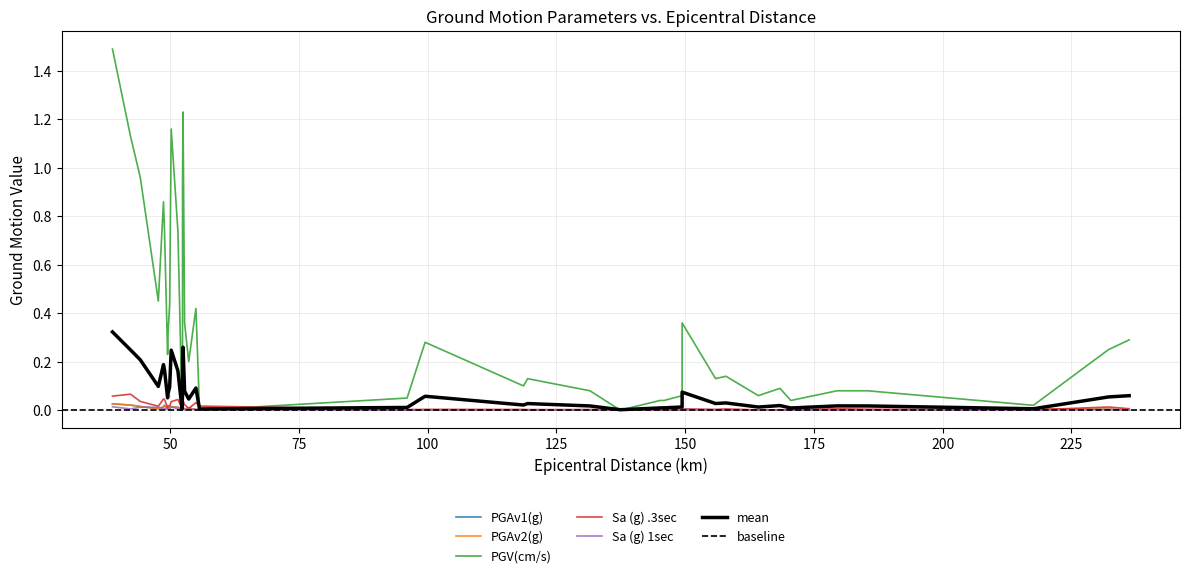

Reading left to right, extract all data points from this chart.

PGAv1(g): 0.0	0.0	0.0	0.0	0.0	0.0	0.0	0.0	0.0	0.0	0.0	0.0	0.0	0.0	0.0	0.0	0.0	0.0	0.0	0.0	0.0	0.0	0.0	0.0	0.0	0.0	0.0	0.0	0.0	0.0	0.0	0.0	0.0	0.0	0.0	0.0	0.0	0.0	0.0
PGAv2(g): 0.0	0.0	0.0	0.0	0.0	0.0	0.0	0.0	0.0	0.0	0.0	0.0	0.0	0.0	0.0	0.0	0.0	0.0	0.0	0.0	0.0	0.0	0.0	0.0	0.0	0.0	0.0	0.0	0.0	0.0	0.0	0.0	0.0	0.0	0.0	0.0	0.0	0.0	0.0
PGV(cm/s): 1.5	1.1	1.0	0.5	0.9	0.7	0.2	0.3	0.4	1.2	0.7	0.0	0.3	0.9	1.2	0.4	0.2	0.4	0.0	0.1	0.3	0.1	0.1	0.1	0.0	0.0	0.0	0.1	0.4	0.1	0.1	0.1	0.1	0.0	0.1	0.1	0.0	0.2	0.3
Sa (g) .3sec: 0.1	0.1	0.0	0.0	0.0	0.0	0.0	0.0	0.0	0.0	0.0	0.0	0.0	0.0	0.0	0.0	0.0	0.0	0.0	0.0	0.0	0.0	0.0	0.0	0.0	0.0	0.0	0.0	0.0	0.0	0.0	0.0	0.0	0.0	0.0	0.0	0.0	0.0	0.0
Sa (g) 1sec: 0.0	0.0	0.0	0.0	0.0	0.0	0.0	0.0	0.0	0.0	0.0	0.0	0.0	0.0	0.0	0.0	0.0	0.0	0.0	0.0	0.0	0.0	0.0	0.0	0.0	0.0	0.0	0.0	0.0	0.0	0.0	0.0	0.0	0.0	0.0	0.0	0.0	0.0	0.0